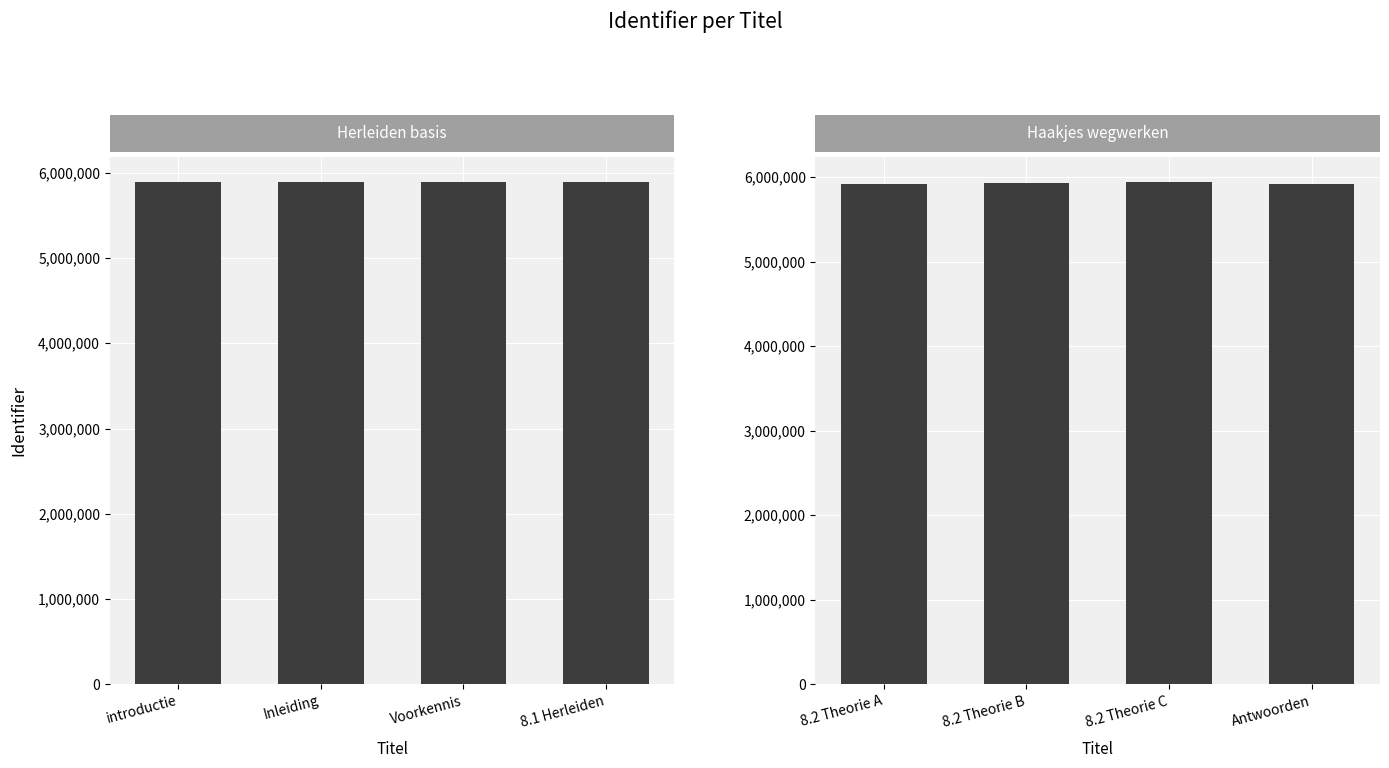

What is the difference between the second highest and second lowest values in the Herleiden basis series?

13